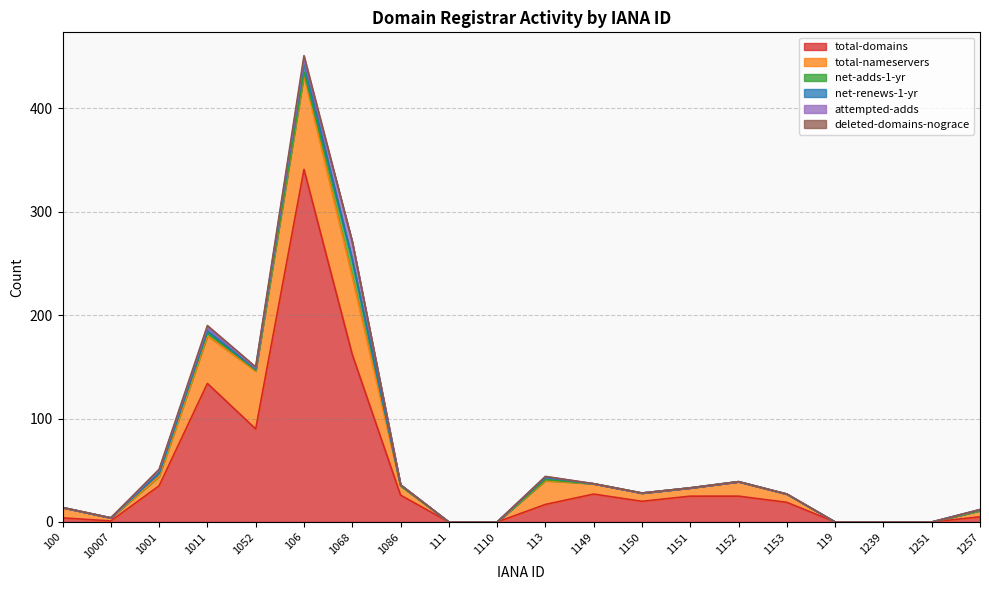

True or false: deleted-domains-nograce has a value of 2 at 1011.

True